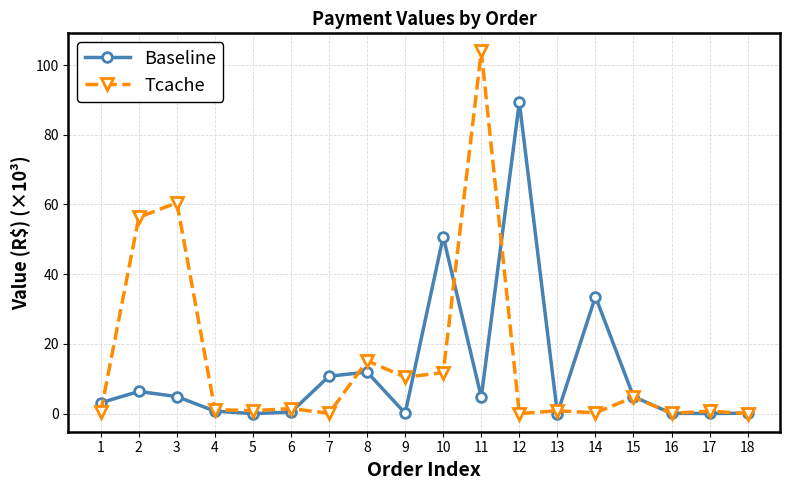

Rank the series by their maximum value, from lowest to highest.

Baseline, Tcache